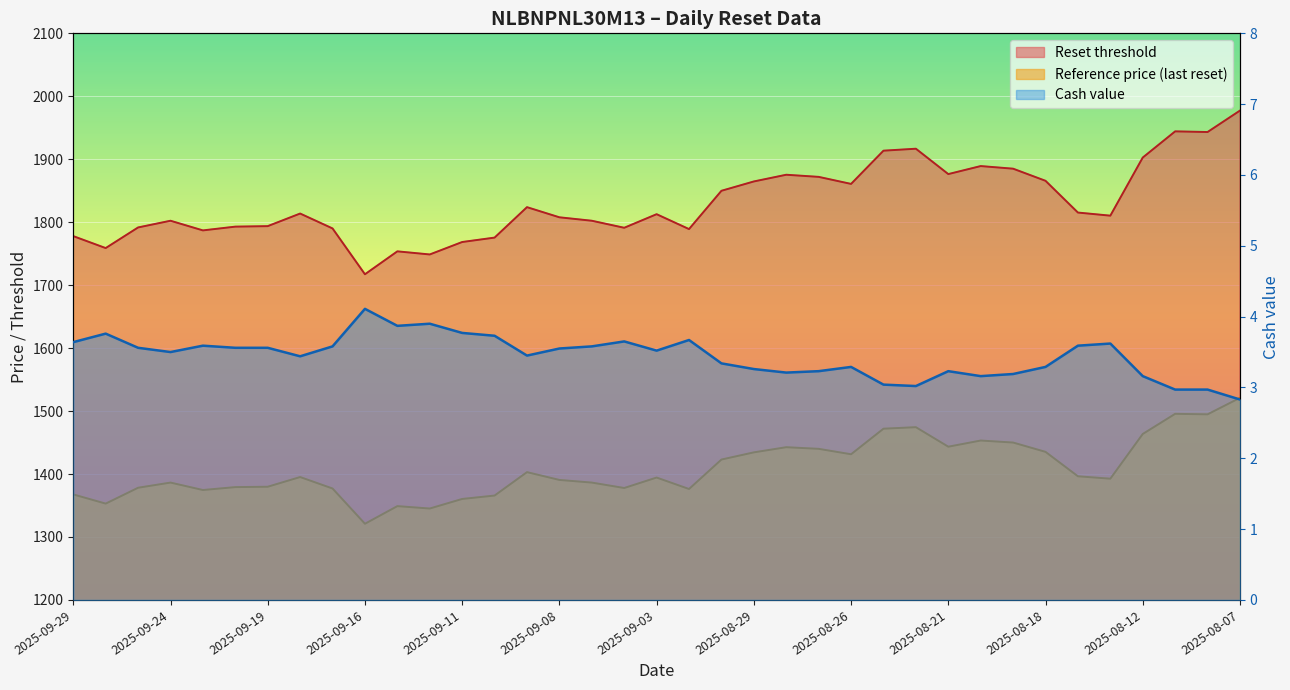

How many lines are shown in the chart?

3